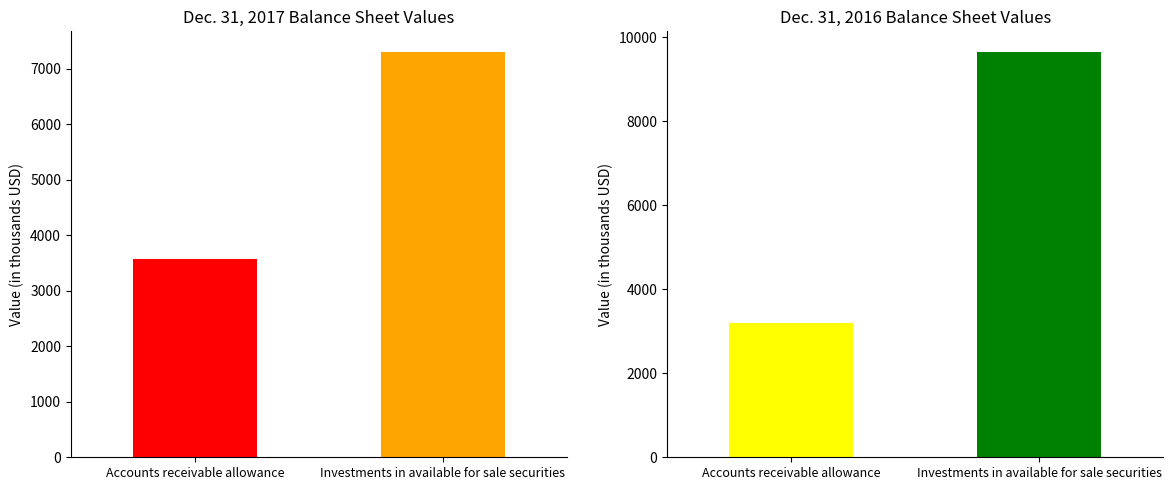

What is the label of the 2nd bar from the left?

Investments in available for sale securities